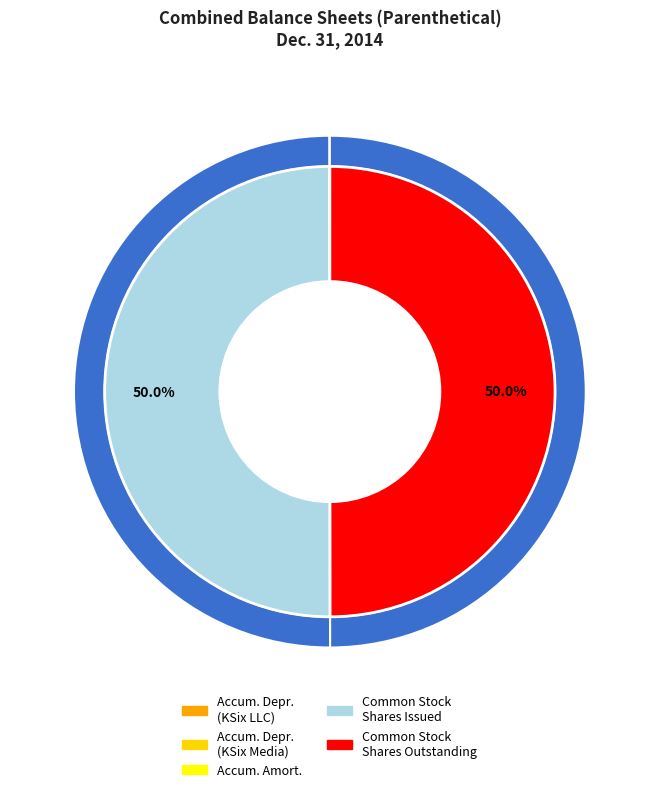

Is there a majority slice in this chart?

No